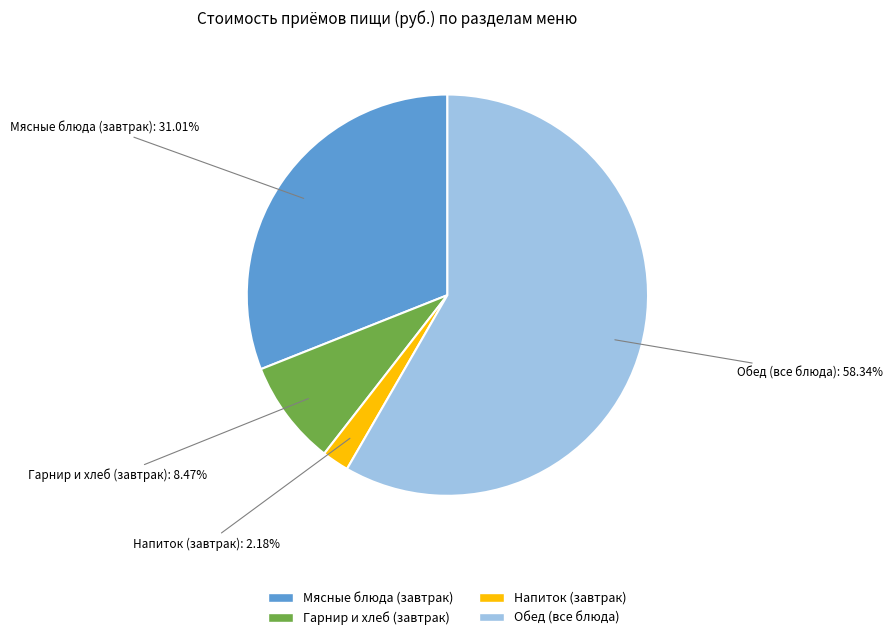

Does any single category account for the majority?

Yes